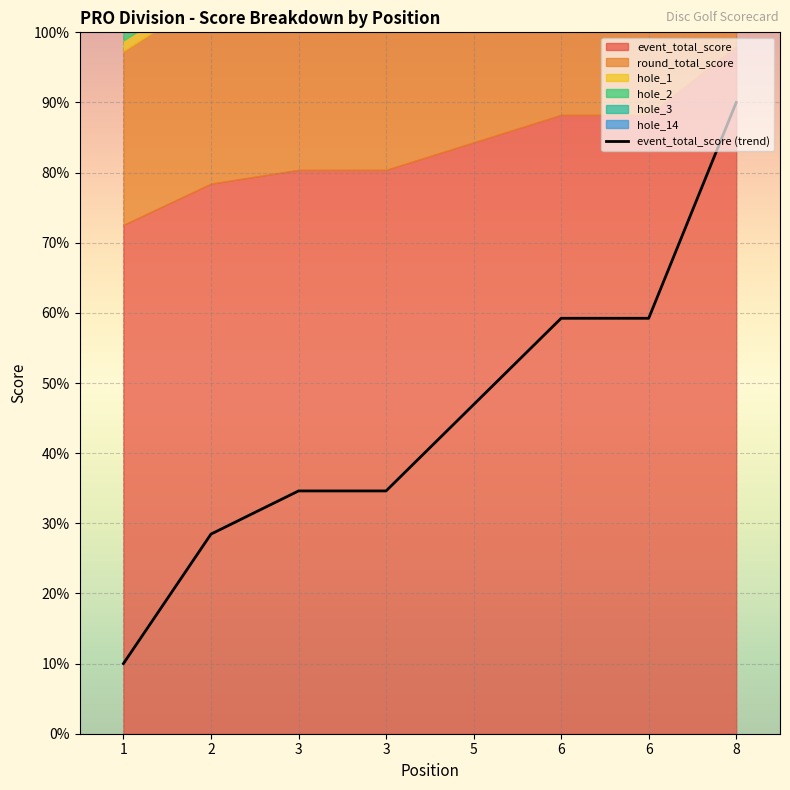

True or false: the data has more than 1 interior local peaks.

False